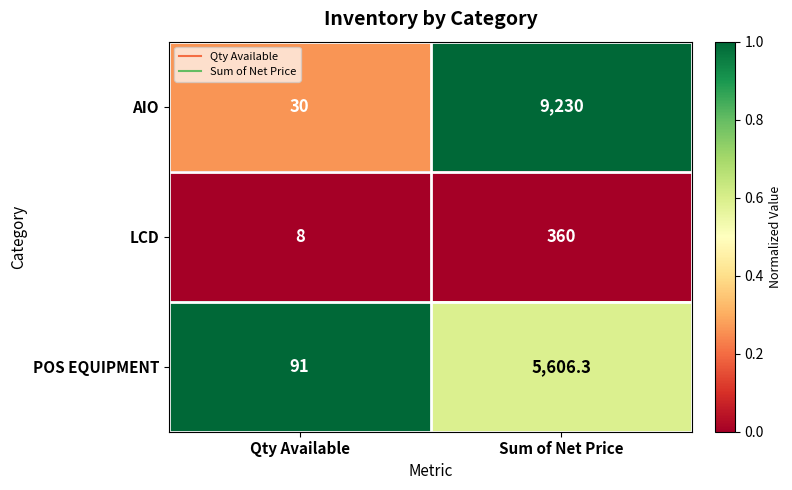

Which series changed the most between Qty Available and Sum of Net Price?

AIO